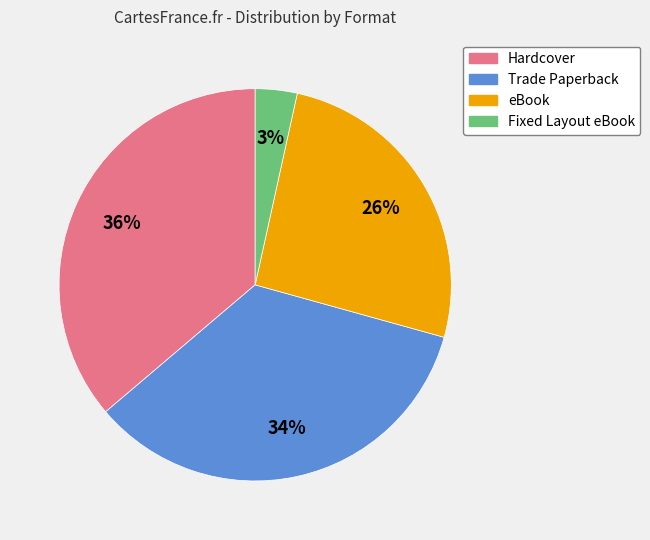

How many segments does this pie chart have?

4